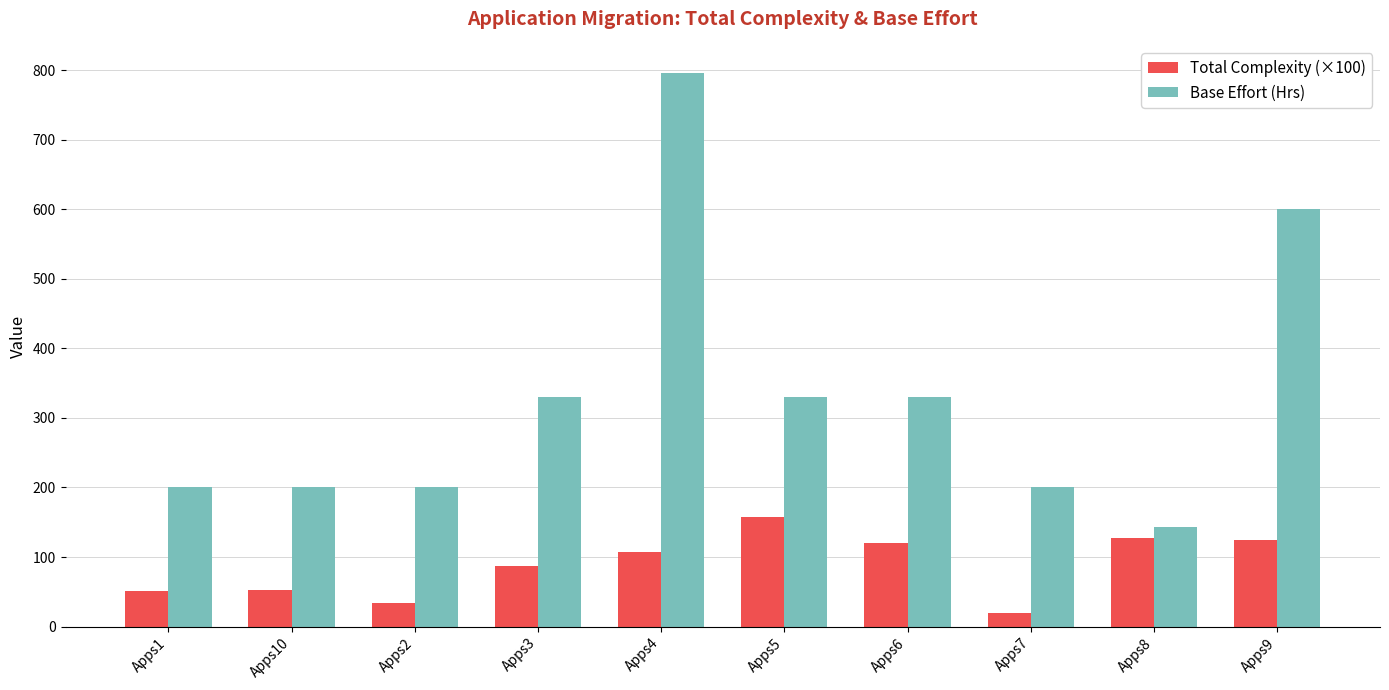

What is the label of the 6th bar from the left?

Apps5